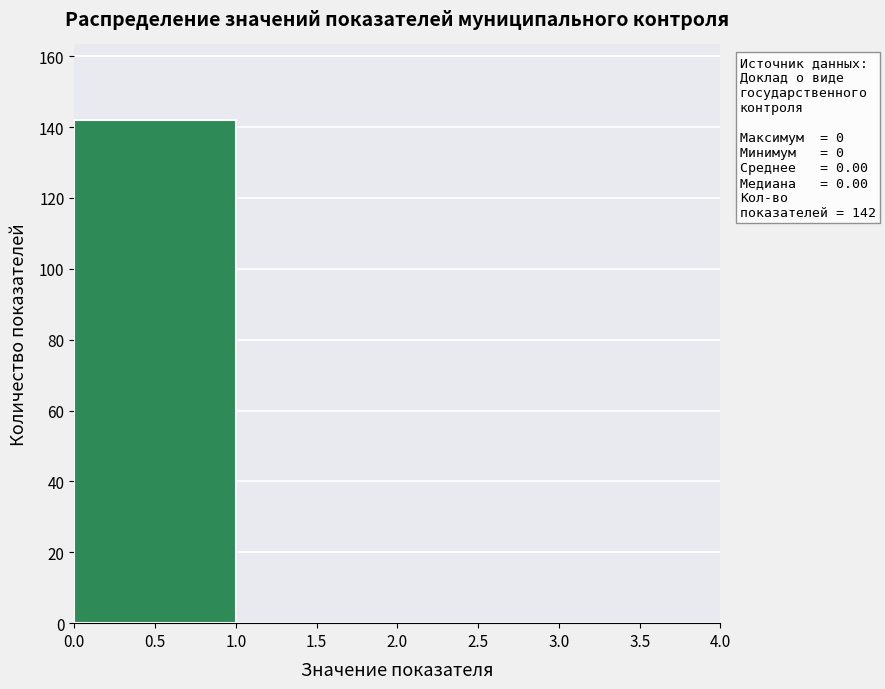

Which range on the x-axis has the tallest bar?

0.0 to 1.0